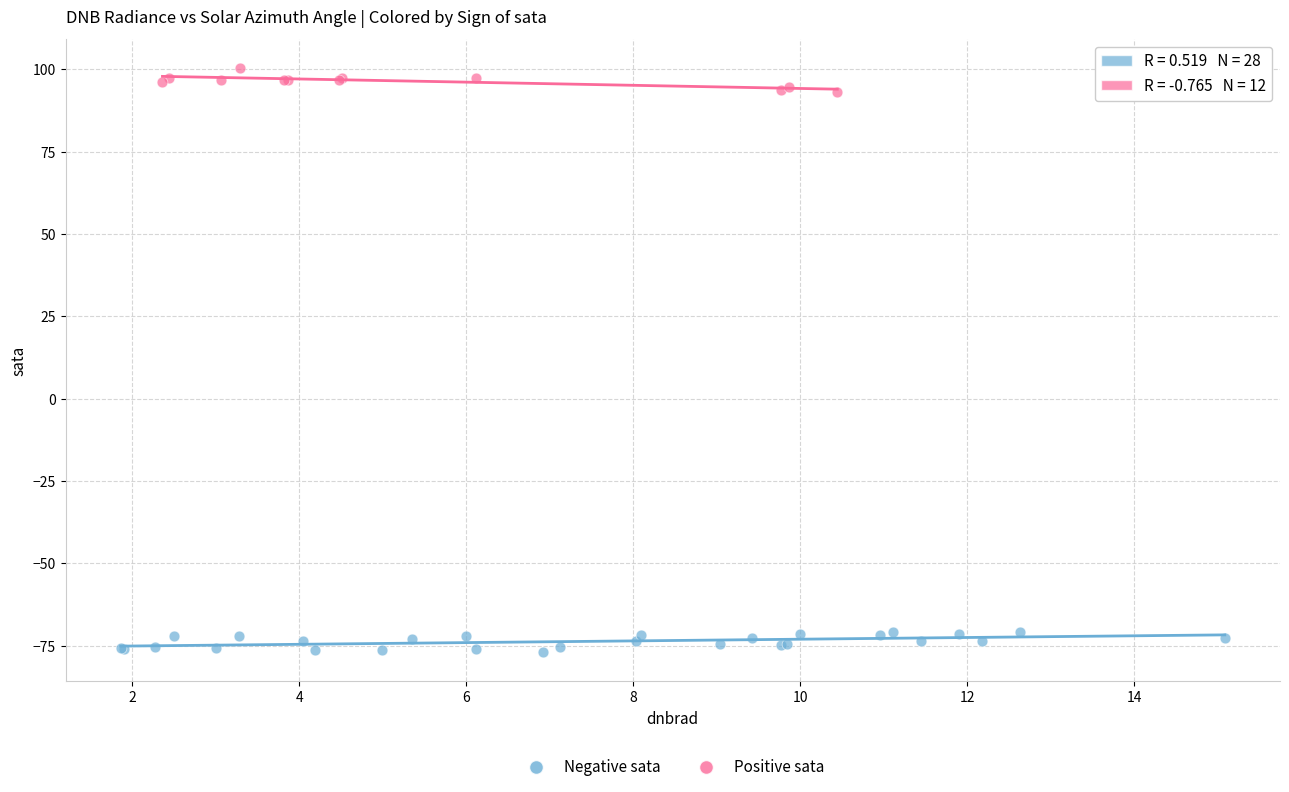

Which series reaches the minimum Y coordinate?

Negative sata